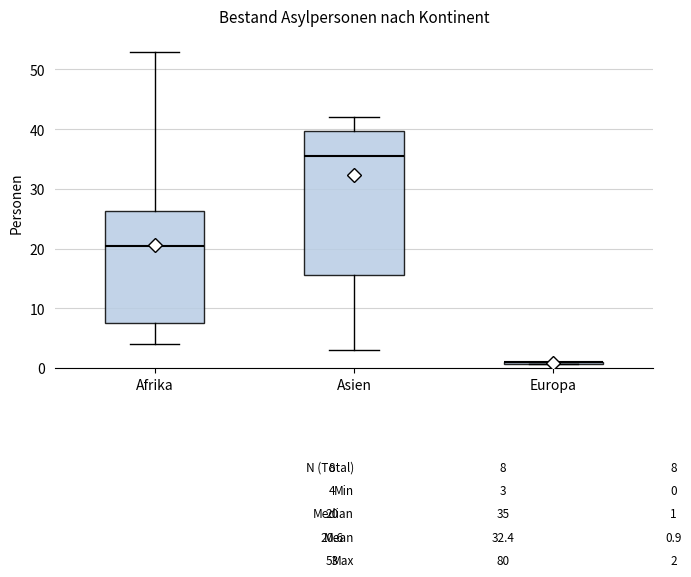

Which box is the tallest, from its lower edge to its upper edge?

Asien